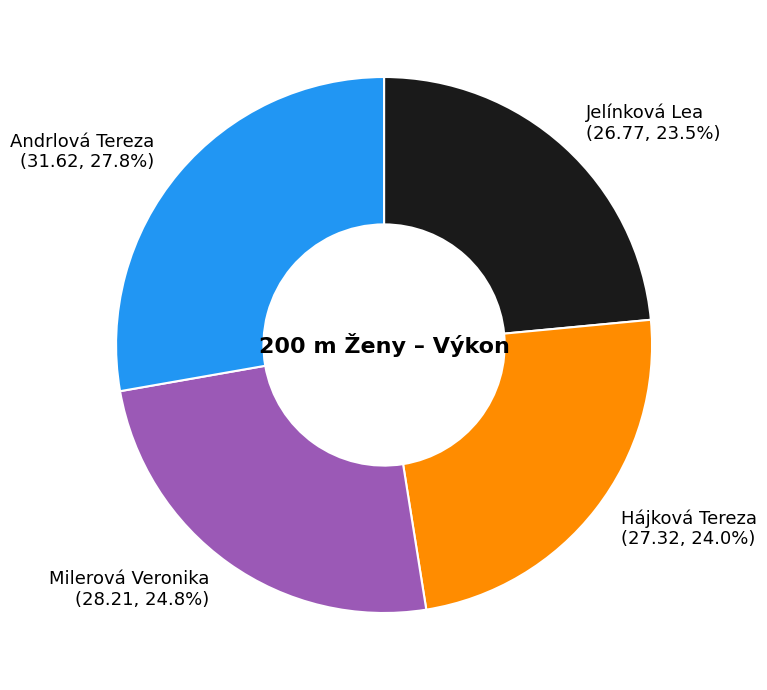

The Andrlová Tereza slice represents 20% of the pie. True or false?

False